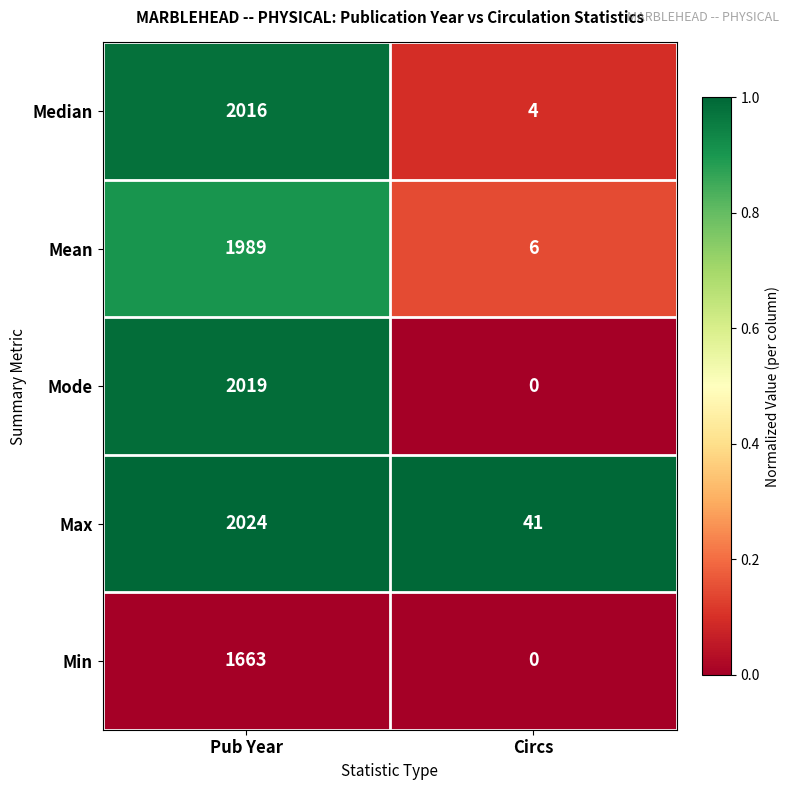

At which category does the chart reach its minimum across all series?

Circs